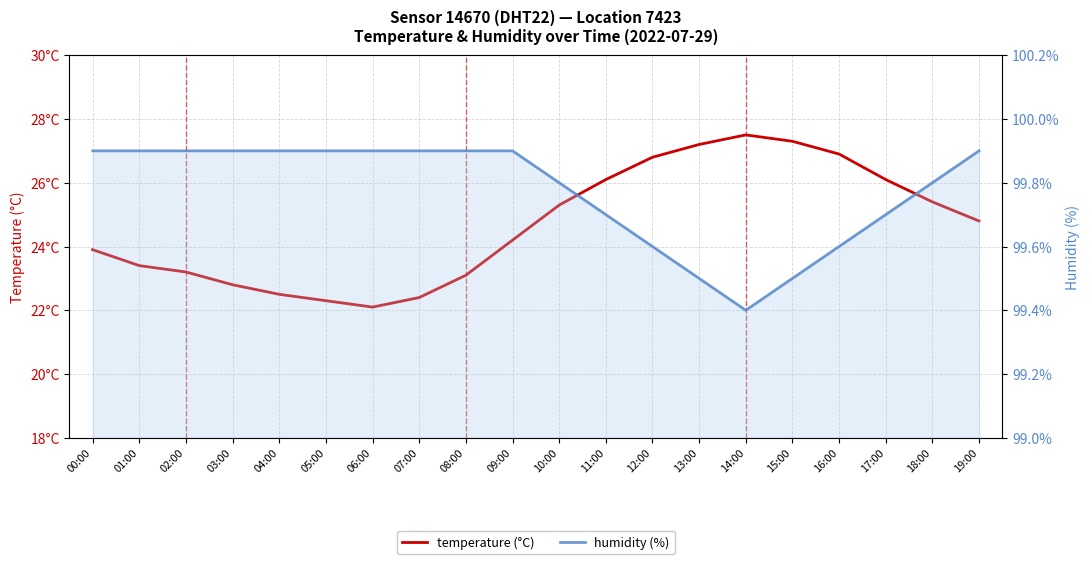

What is the value of the temperature (°C) point at the 13th from the left?

26.8